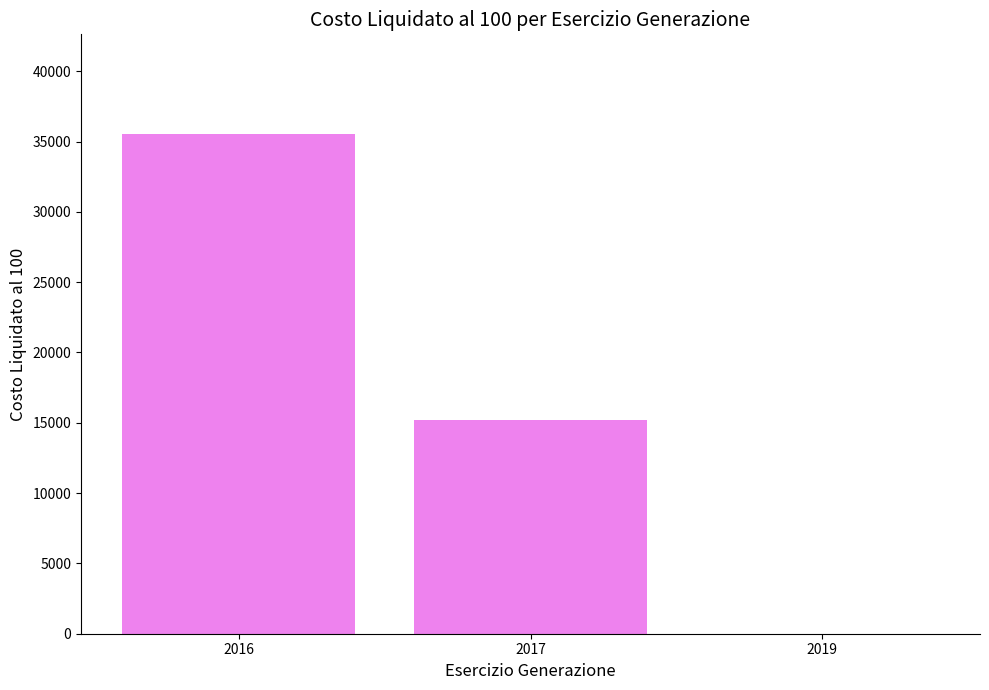

Between 2019 and 2016, which is larger?

2016